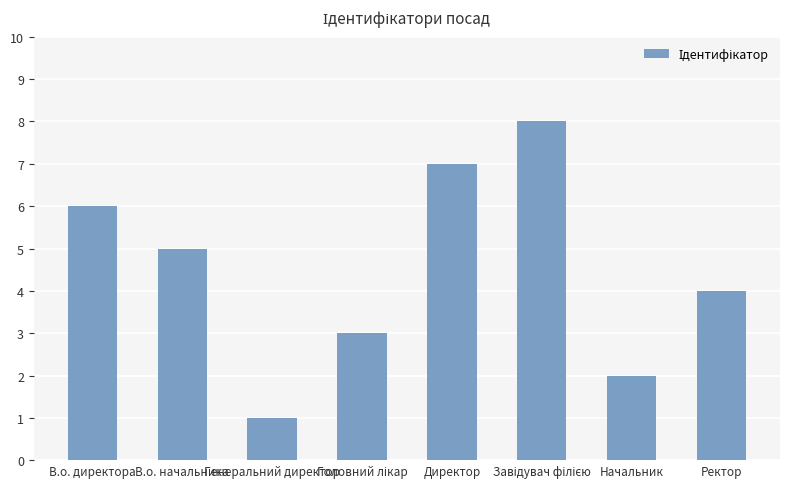

What is the difference between the maximum and second lowest values?

6